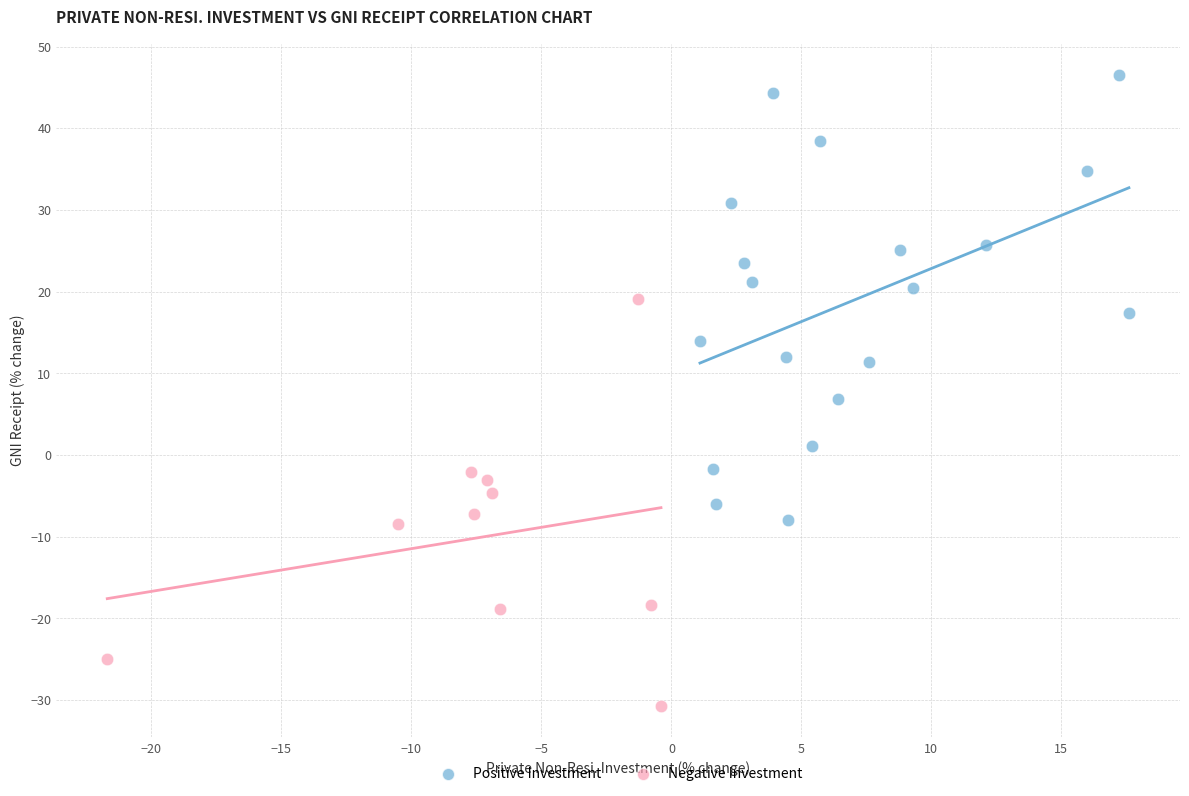

Which series contains the highest Y value?

Positive Investment